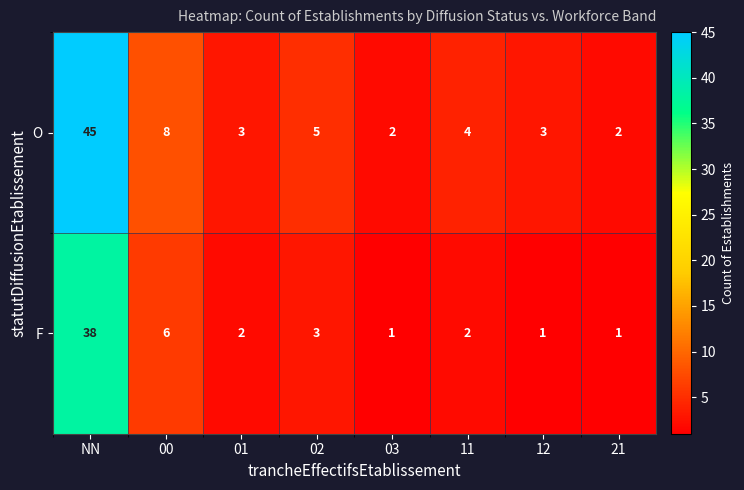

What is the sum of all O values?

72